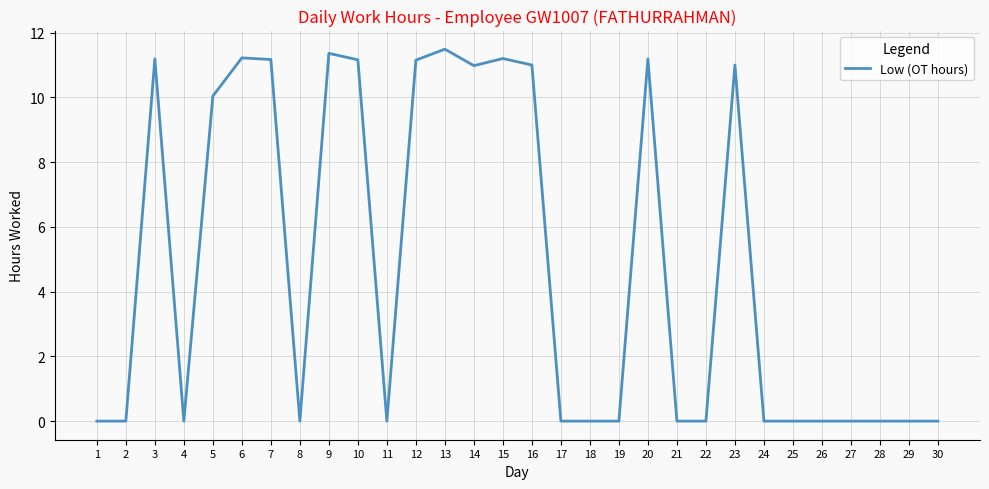

Is it true that the value at 25 is -6.8?

False